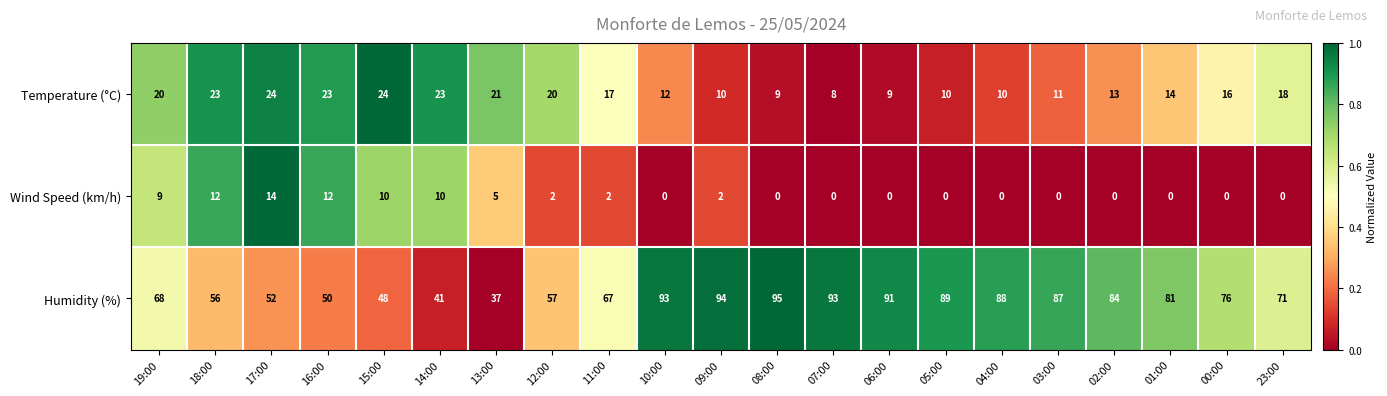

Between 16:00 and 01:00, which series saw the biggest shift?

Humidity (%)